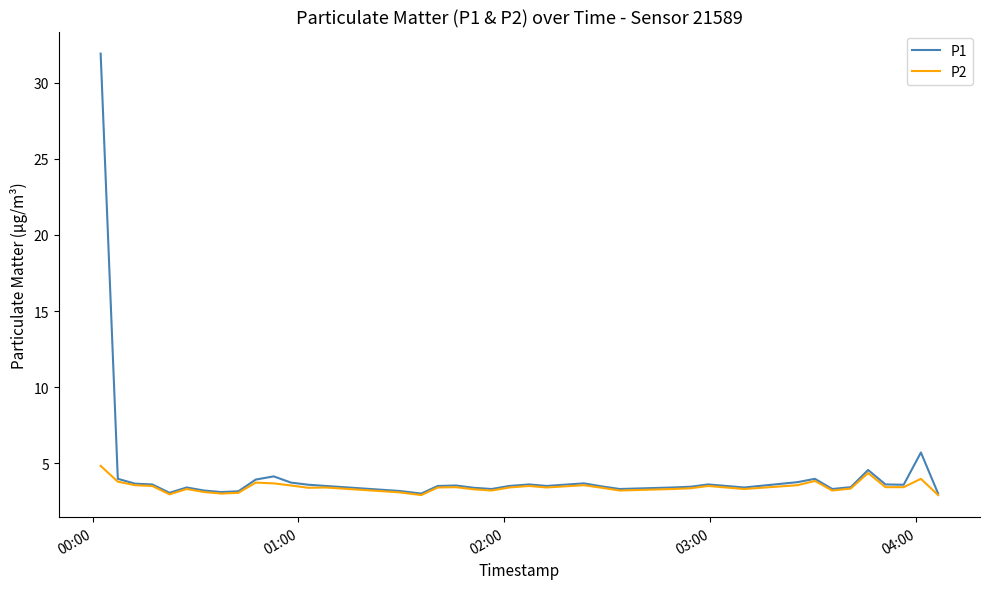

Does the chart display data point markers on the line(s)?

No